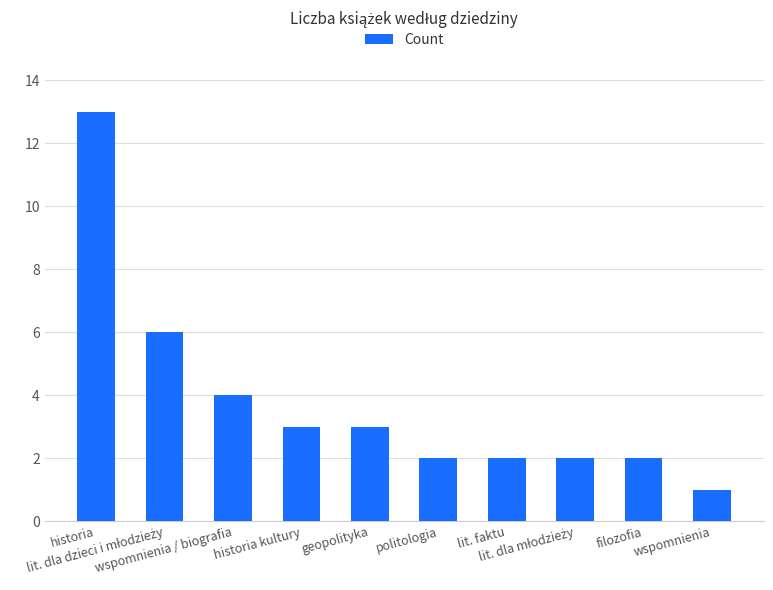

Count the number of categories in the chart.

10